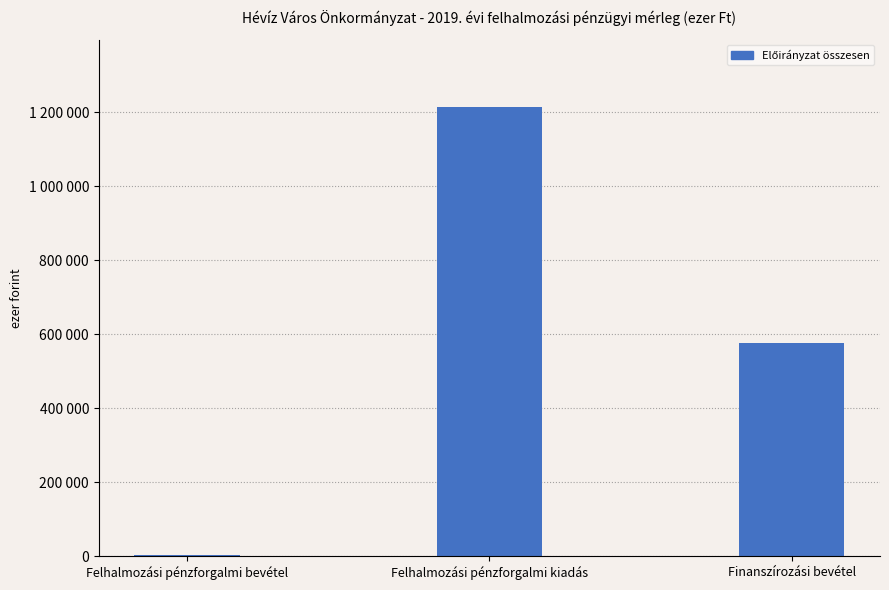

The chart shows a value of 369733 at Felhalmozási pénzforgalmi kiadás. True or false?

False